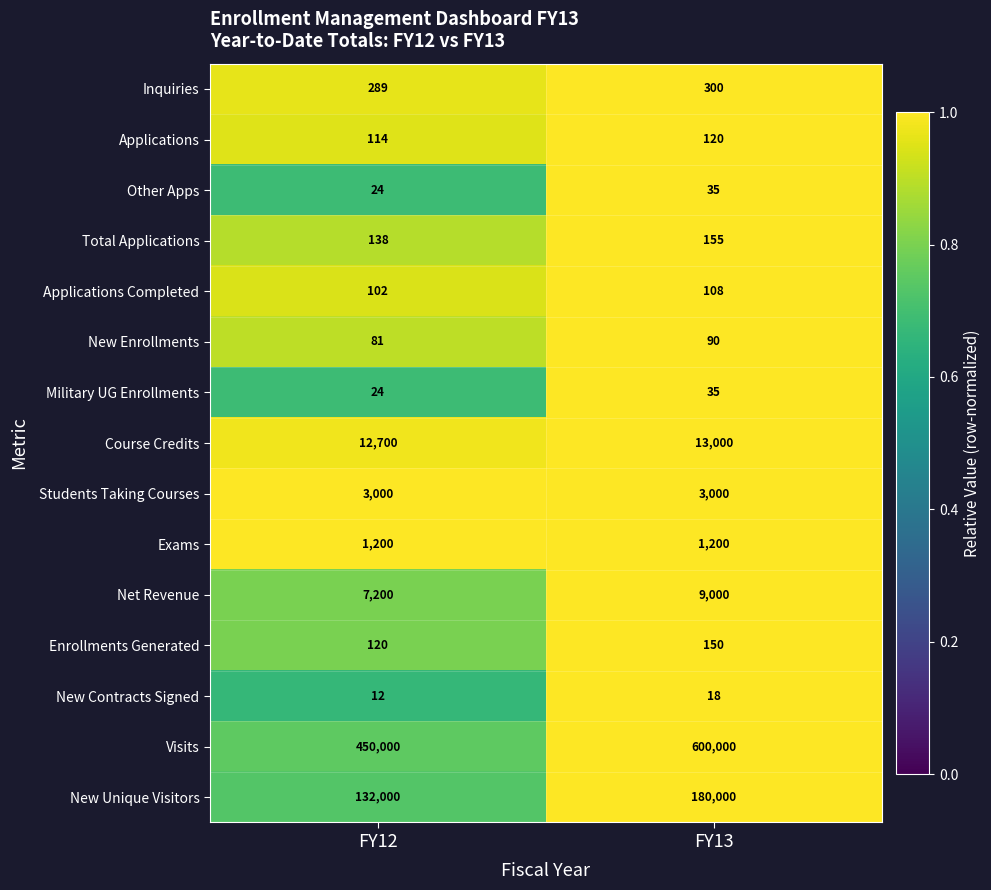

Is it true that Total Applications equals 155 at FY13?

True